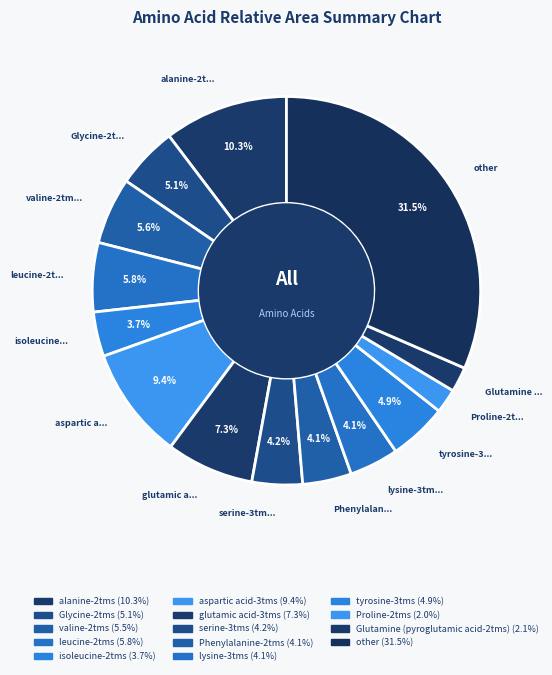

How many segments does this pie chart have?

14